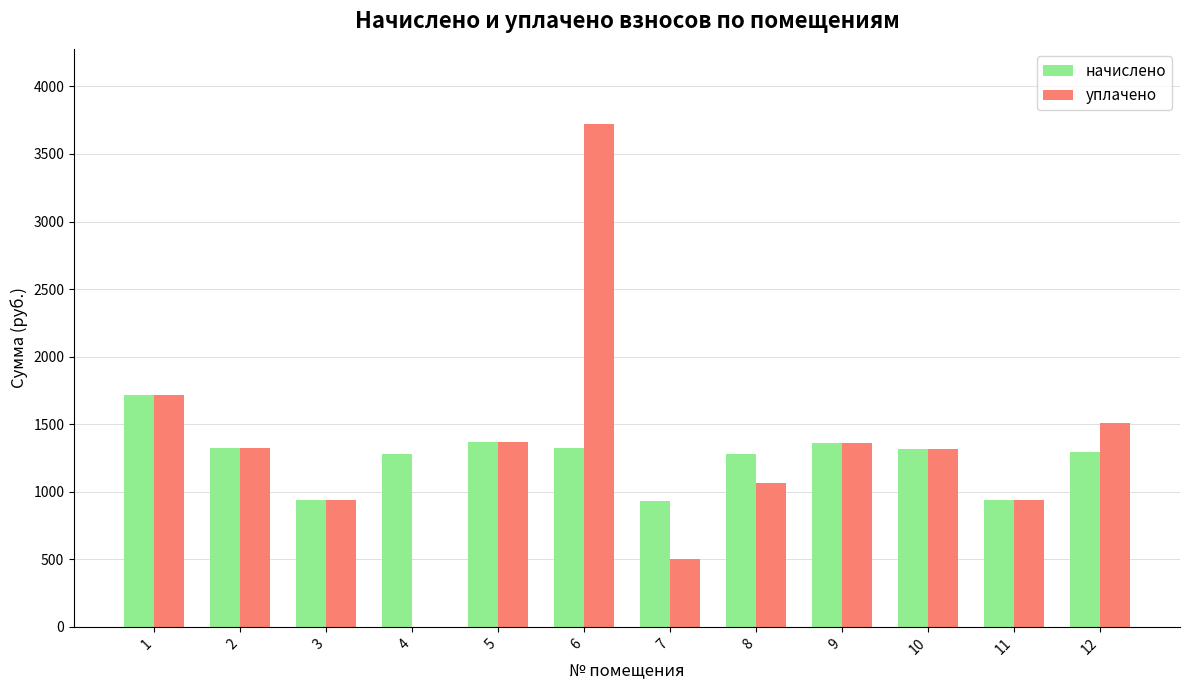

The уплачено series shows 205.1 at 7. True or false?

False